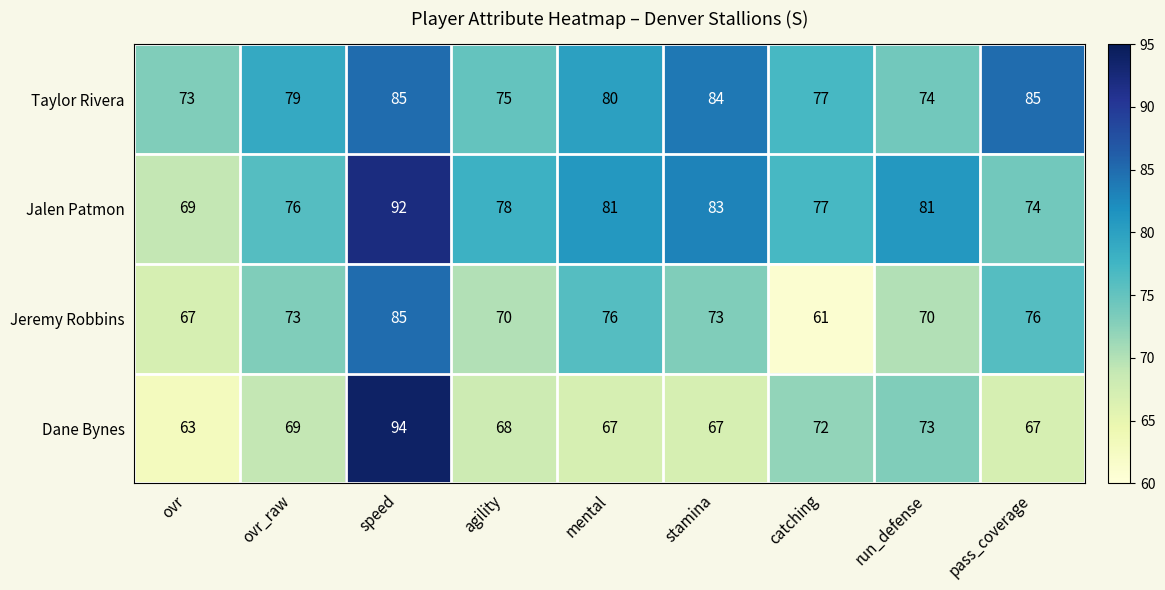

Is it true that Jalen Patmon equals 119 at mental?

False